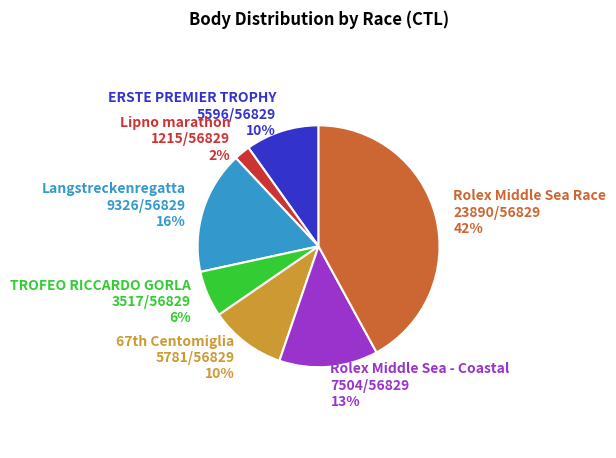

Does any single category account for the majority?

No